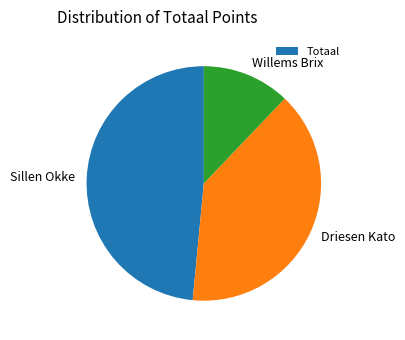

Which category has the smallest portion of the pie?

Willems Brix